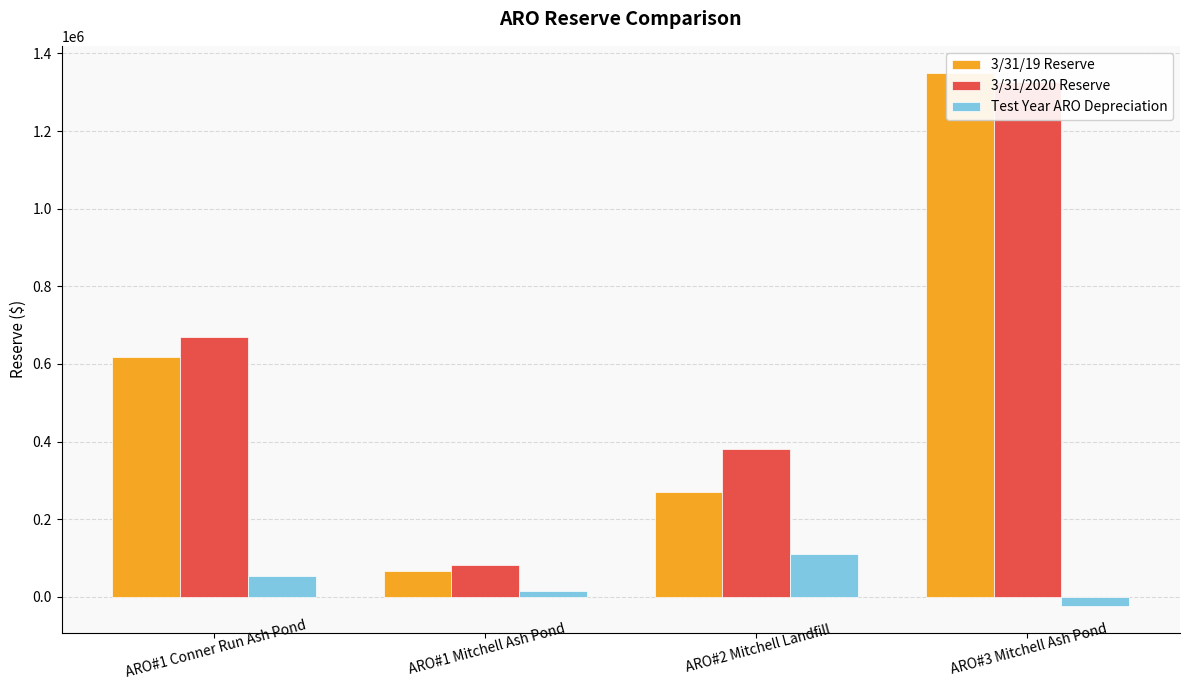

What is the approximate value of Test Year ARO Depreciation at ARO#1 Mitchell Ash Pond?

15402.8